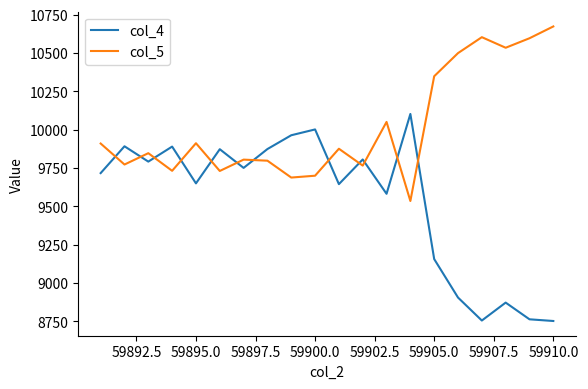

What is the difference between the maximum and minimum values in the col_5 series?

1139